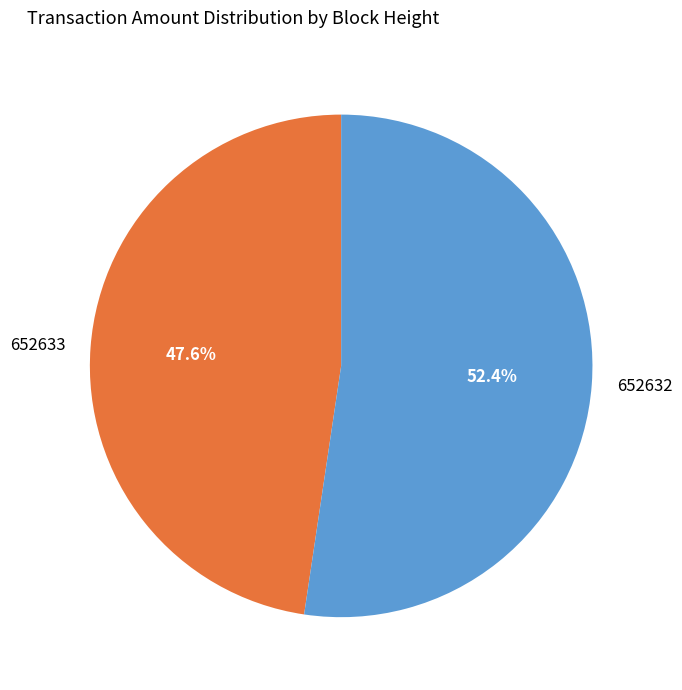

To the nearest percent, what portion does 652633 represent?

48%